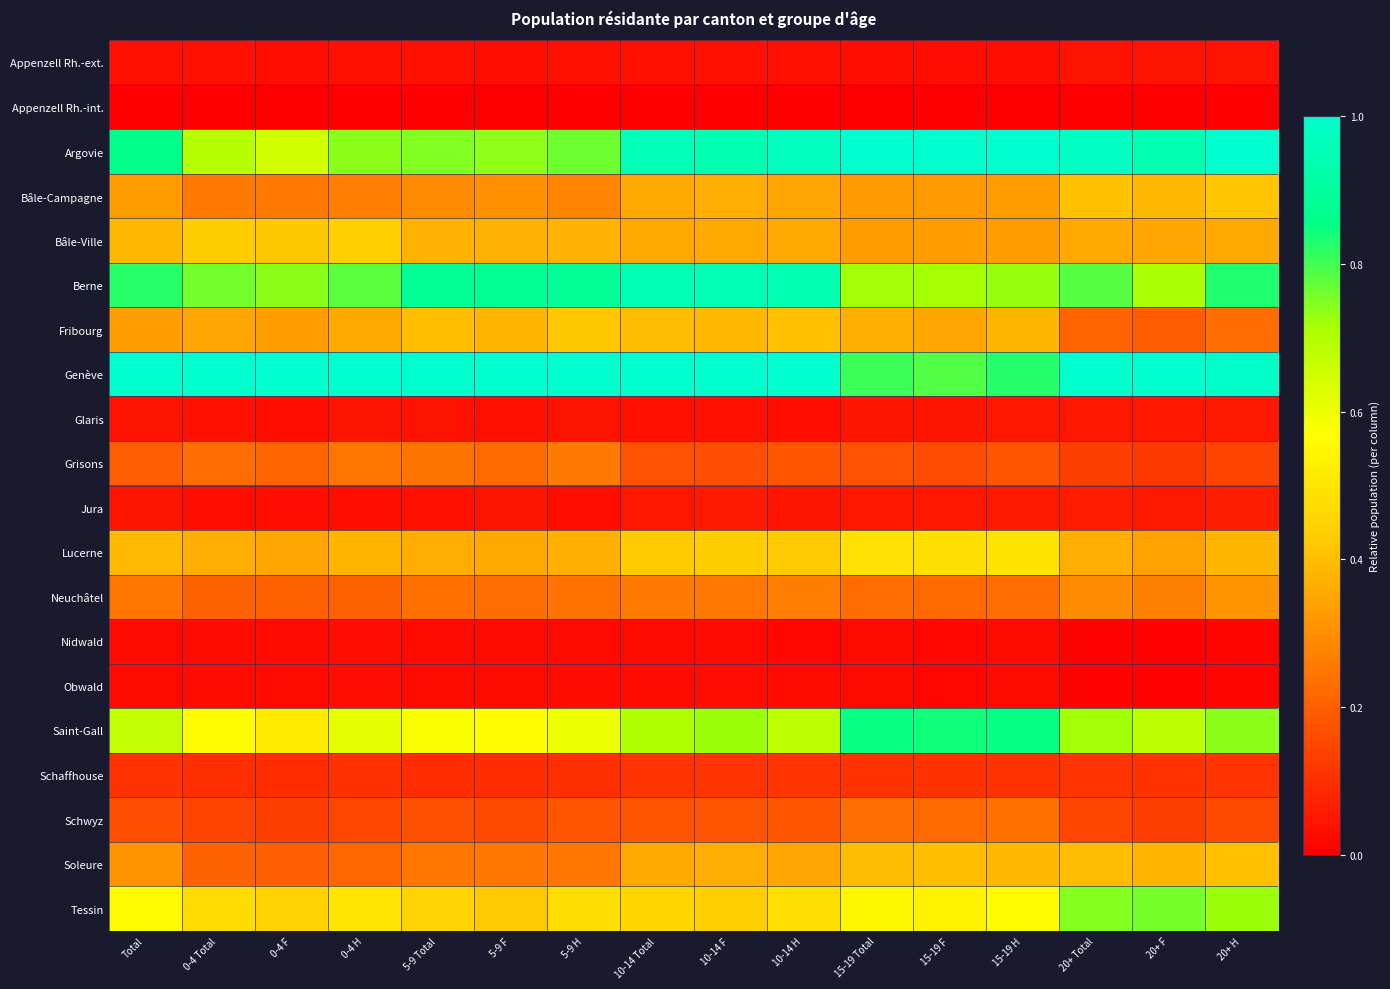

List the series in order of their peak value, highest first.

Argovie, Genève, Berne, Saint-Gall, Tessin, Lucerne, Bâle-Ville, Fribourg, Bâle-Campagne, Soleure, Neuchâtel, Grisons, Schwyz, Schaffhouse, Jura, Glaris, Appenzell Rh.-ext., Obwald, Nidwald, Appenzell Rh.-int.